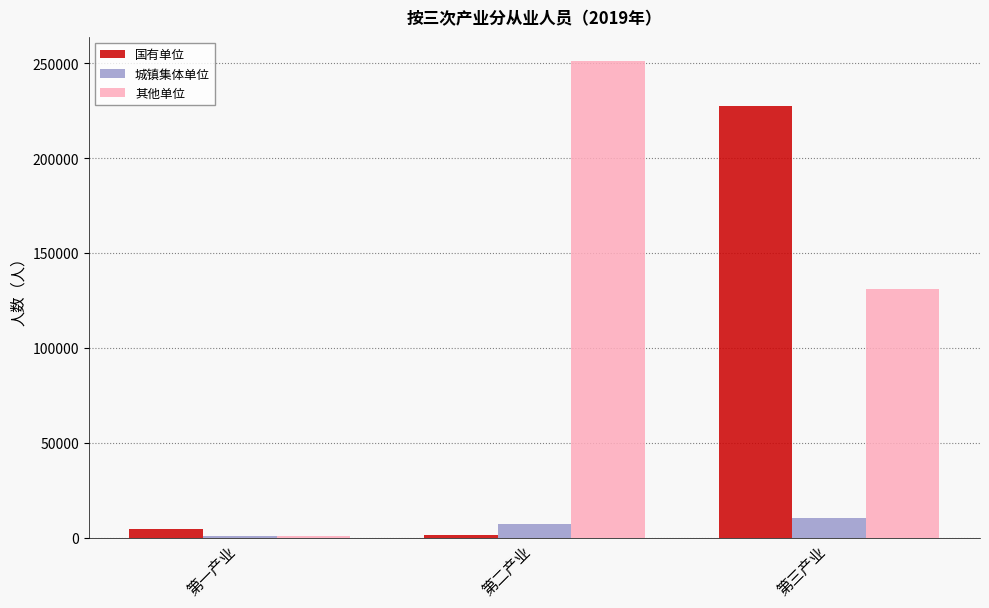

What is the label of the 1st bar from the right?

第三产业